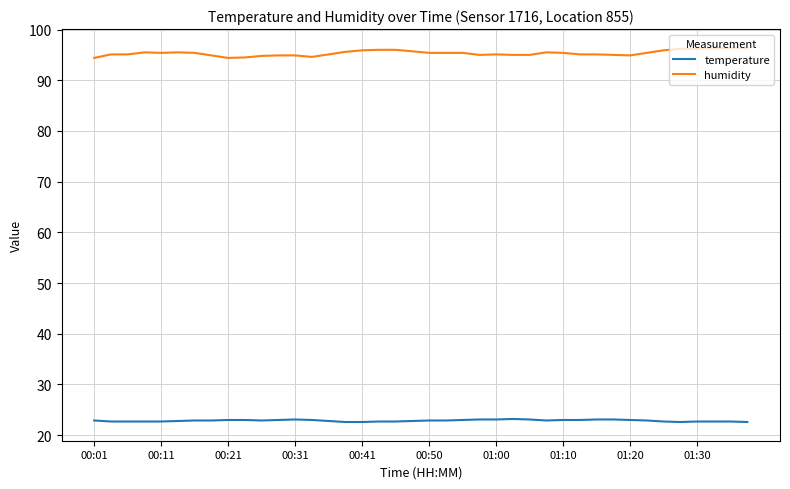

What is the minimum value for humidity?

94.4